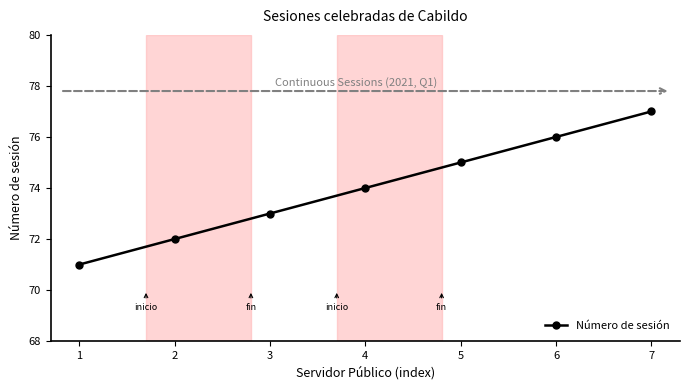

How many data points does each series have?

7